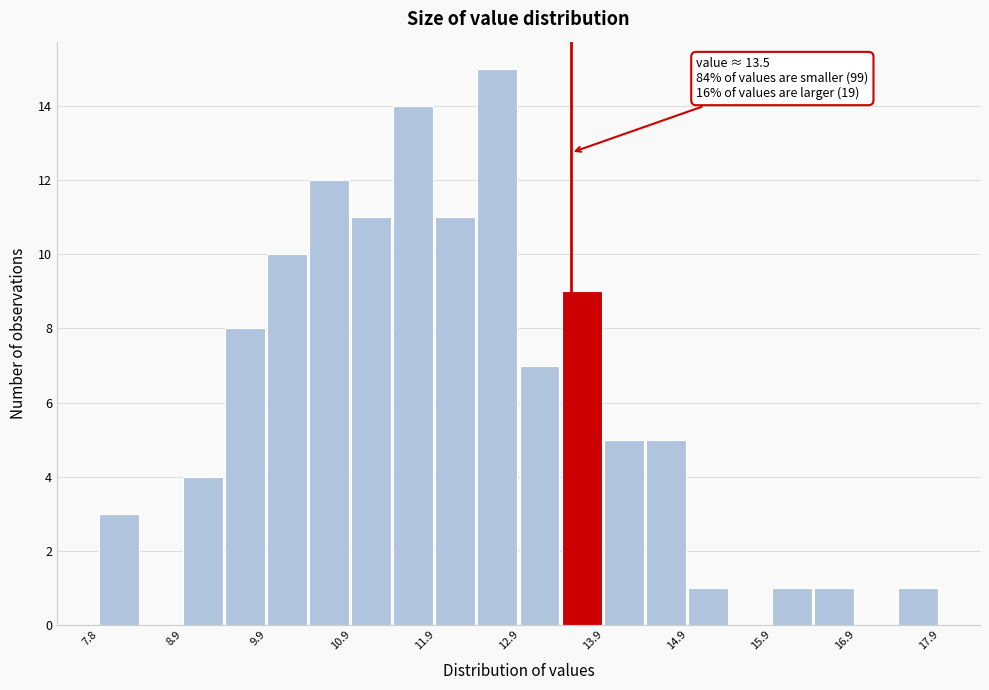

Around what value on the x-axis is the tallest bar? Give the approximate position of its centre, as read against the axis.

12.6